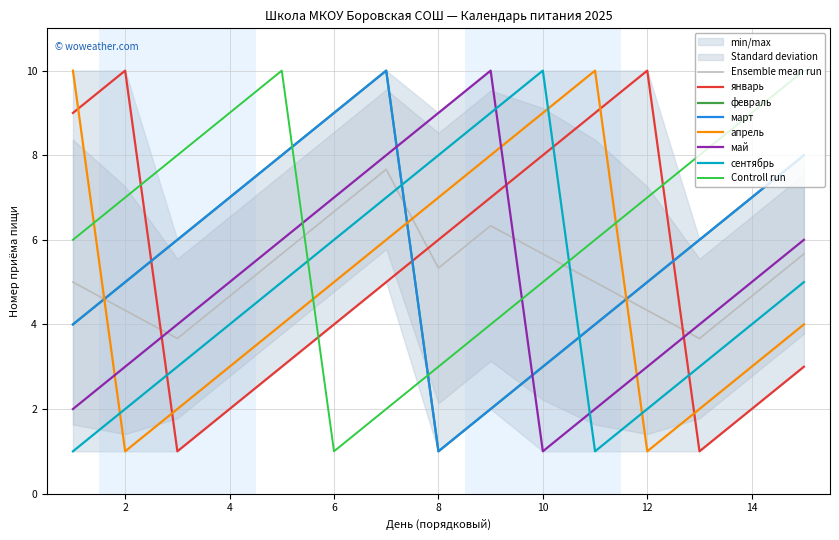

What is the difference between the maximum and second lowest values in the февраль series?

8